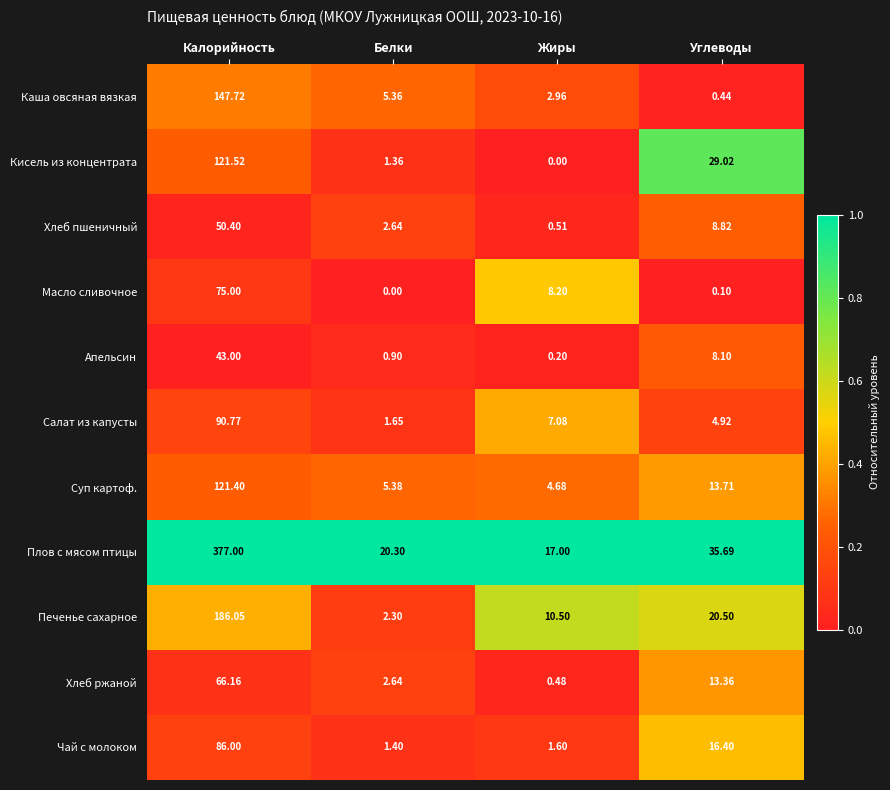

List the series in order of their peak value, highest first.

Плов с мясом птицы, Печенье сахарное, Каша овсяная вязкая, Кисель из концентрата, Суп картоф., Салат из капусты, Чай с молоком, Масло сливочное, Хлеб ржаной, Хлеб пшеничный, Апельсин